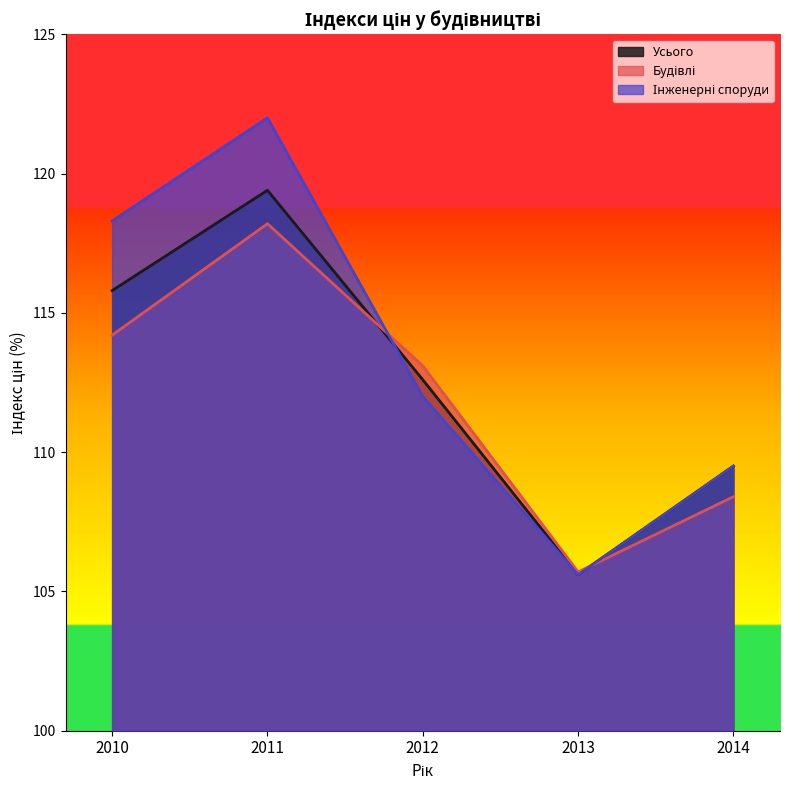

What are all the series names shown in the legend?

Усього, Будівлі, Інженерні споруди